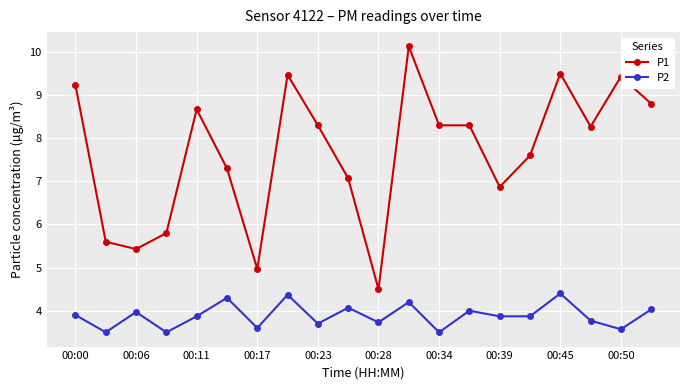

What is the value of the P1 point at the 2nd from the left?

5.6